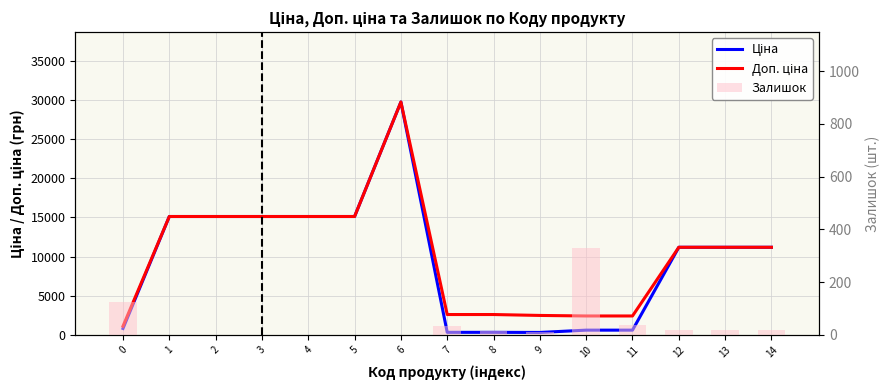

Which series has the largest range (max minus min)?

Ціна